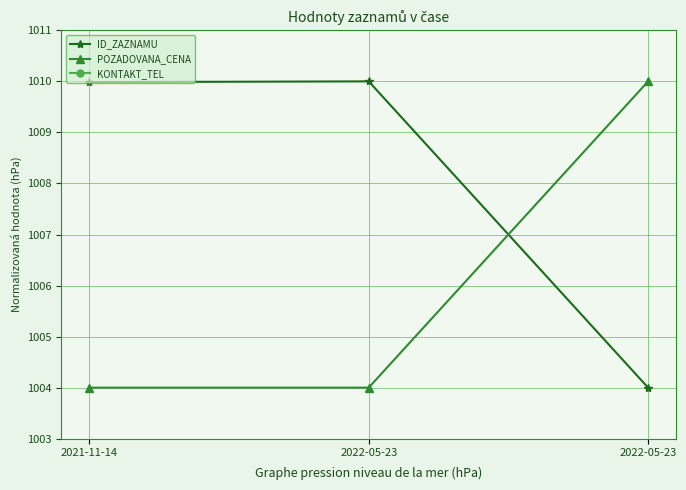

Which series has the widest spread of values?

ID_ZAZNAMU